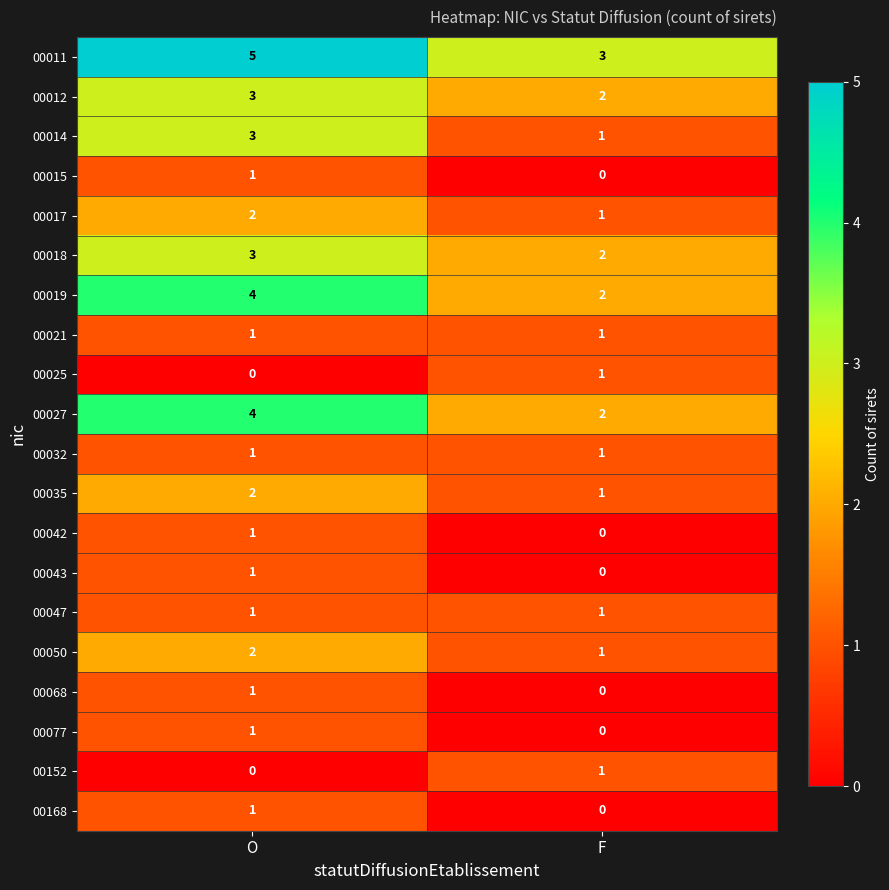

At which category is the sum across all series the highest?

O